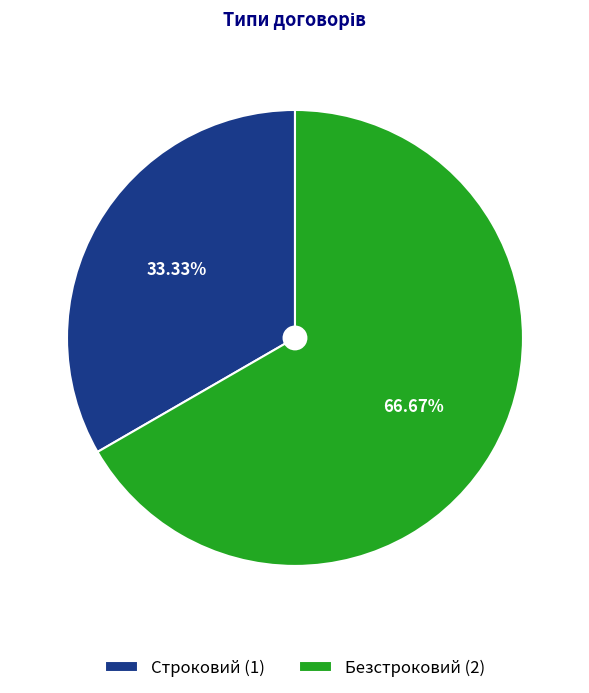

Which category accounts for the majority?

Безстроковий